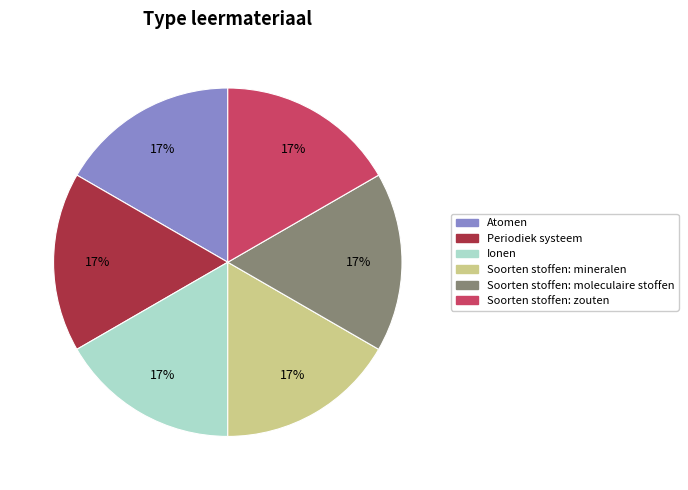

True or false: Soorten stoffen: zouten accounts for 28% of the total.

False